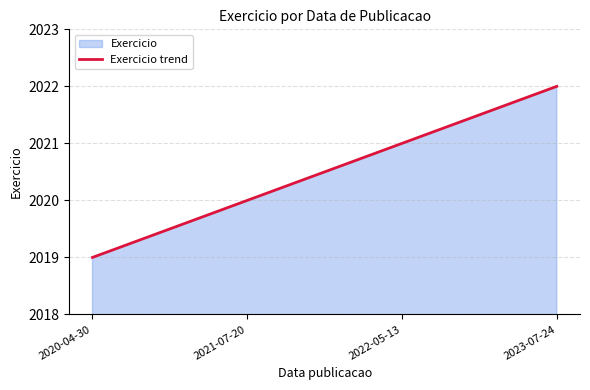

What is the change in value from 2020-04-30 to 2023-07-24?

+3